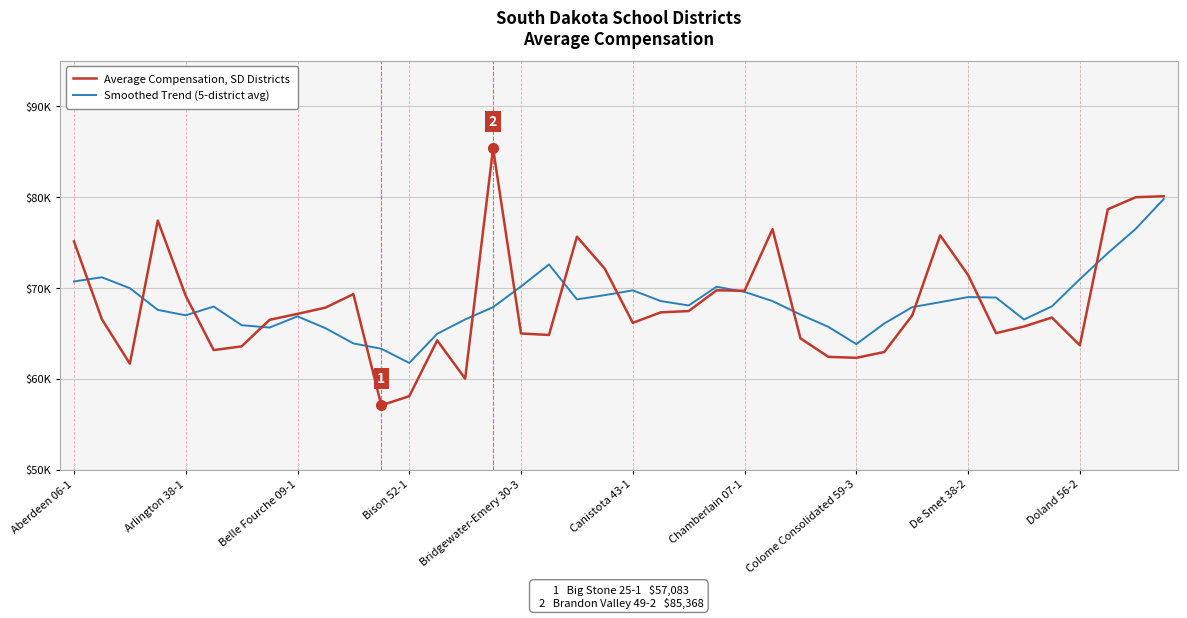

At which label is Average Compensation, SD Districts closest to 71225?

De Smet 38-2